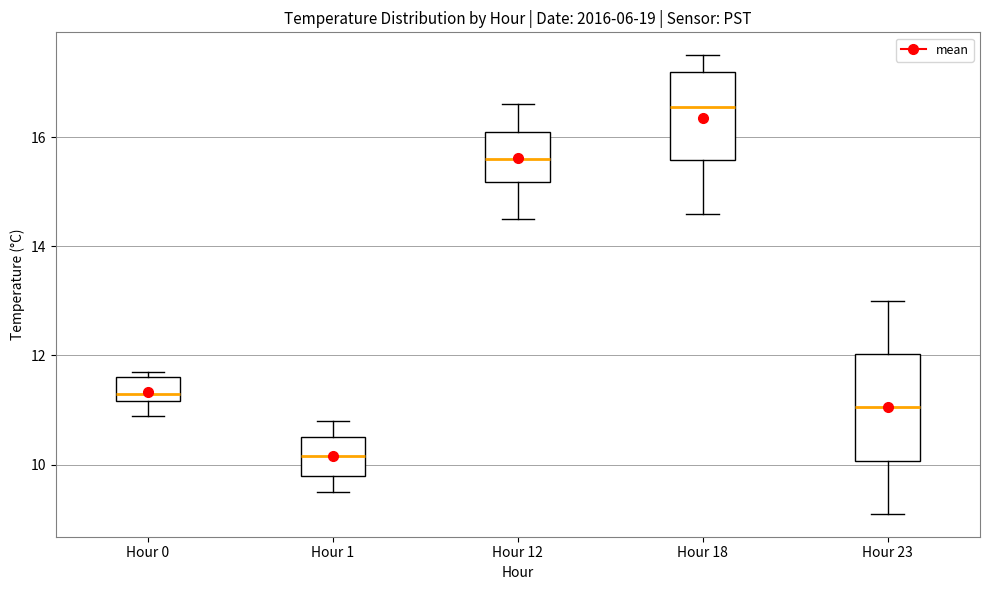

Reading left to right, read every box against the y-axis: the position of its median line, the range the box covers, and the ends of its whiskers. The values are not printed on the chart, so give them approximately, as read against the axis.

Hour 0: median 11.4, box 11.2 to 11.6, whiskers 11.0 to 11.8
Hour 1: median 10.2, box 9.8 to 10.6, whiskers 9.6 to 10.8
Hour 12: median 15.6, box 15.2 to 16.2, whiskers 14.6 to 16.6
Hour 18: median 16.6, box 15.6 to 17.2, whiskers 14.6 to 17.6
Hour 23: median 11.0, box 10.0 to 12.0, whiskers 9.2 to 13.0